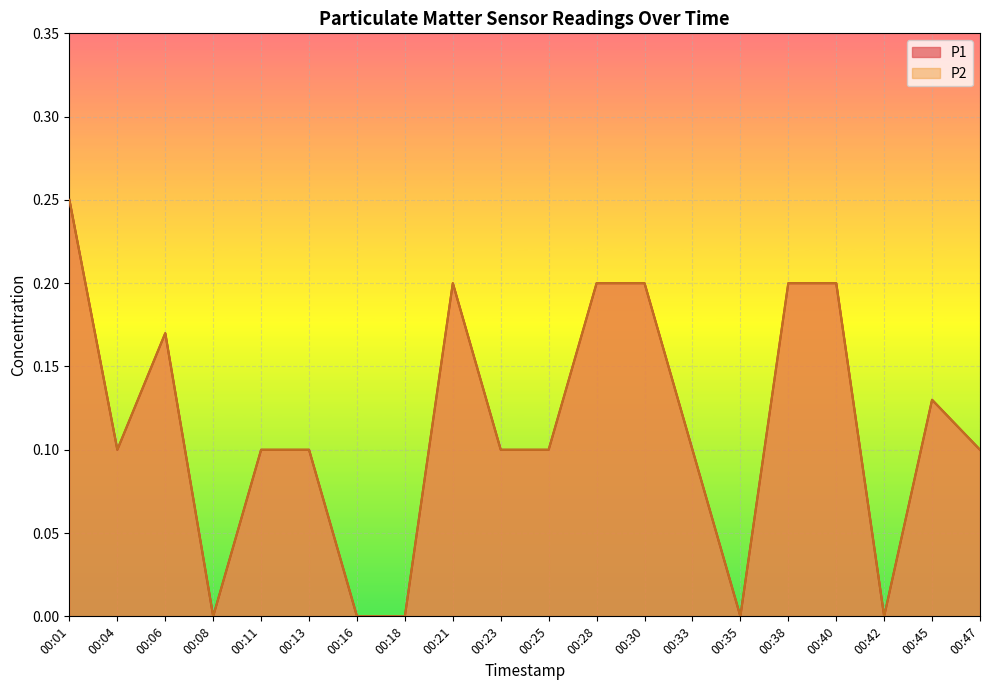

What is the difference between the second highest and minimum values in the P1 series?

0.2